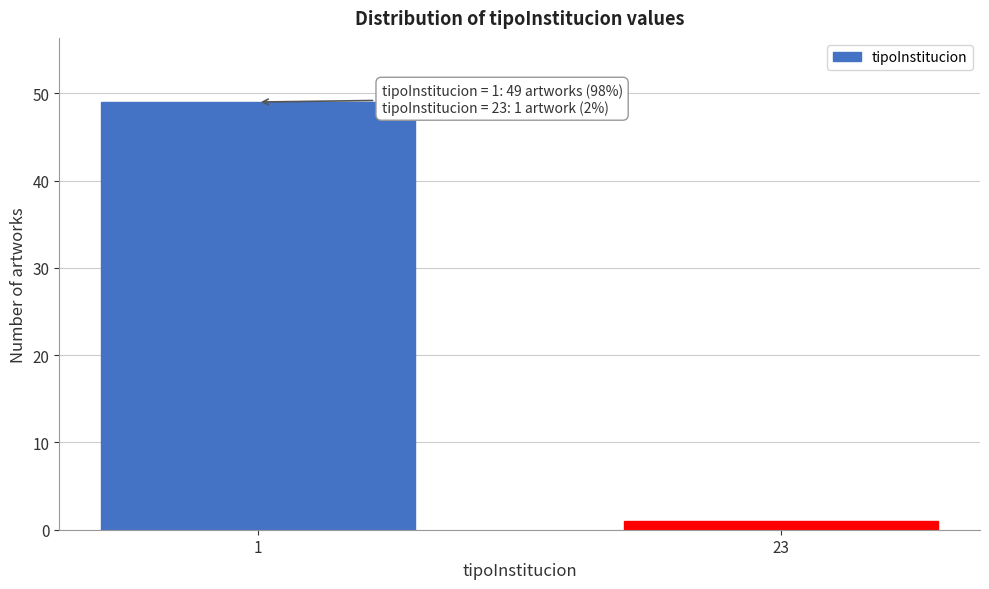

Reading left to right, transcribe all the data shown in this chart.

1=49	23=1